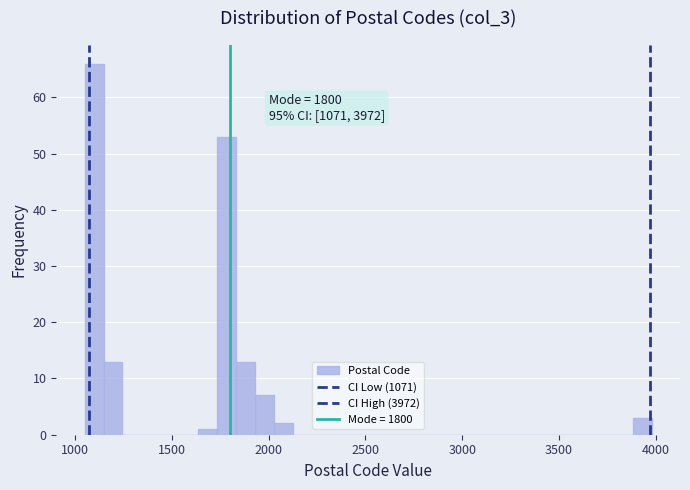

Around what value on the x-axis is the tallest bar? Give the approximate position of its centre, as read against the axis.

1100